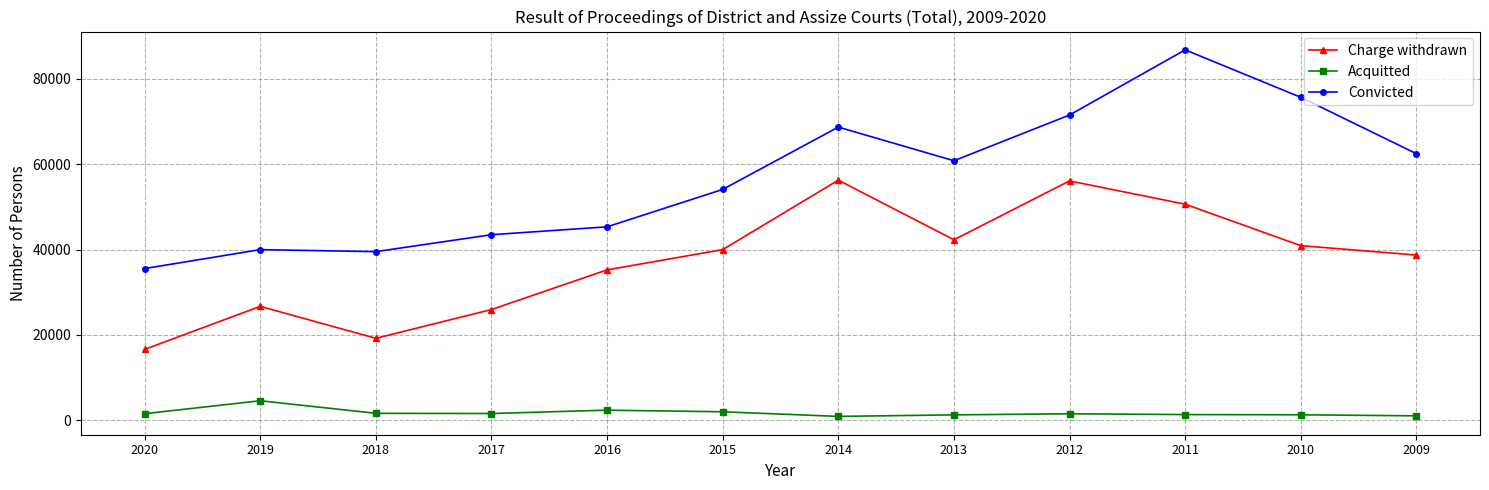

What is the sum of the Acquitted values at 2011 and 2014?

2178